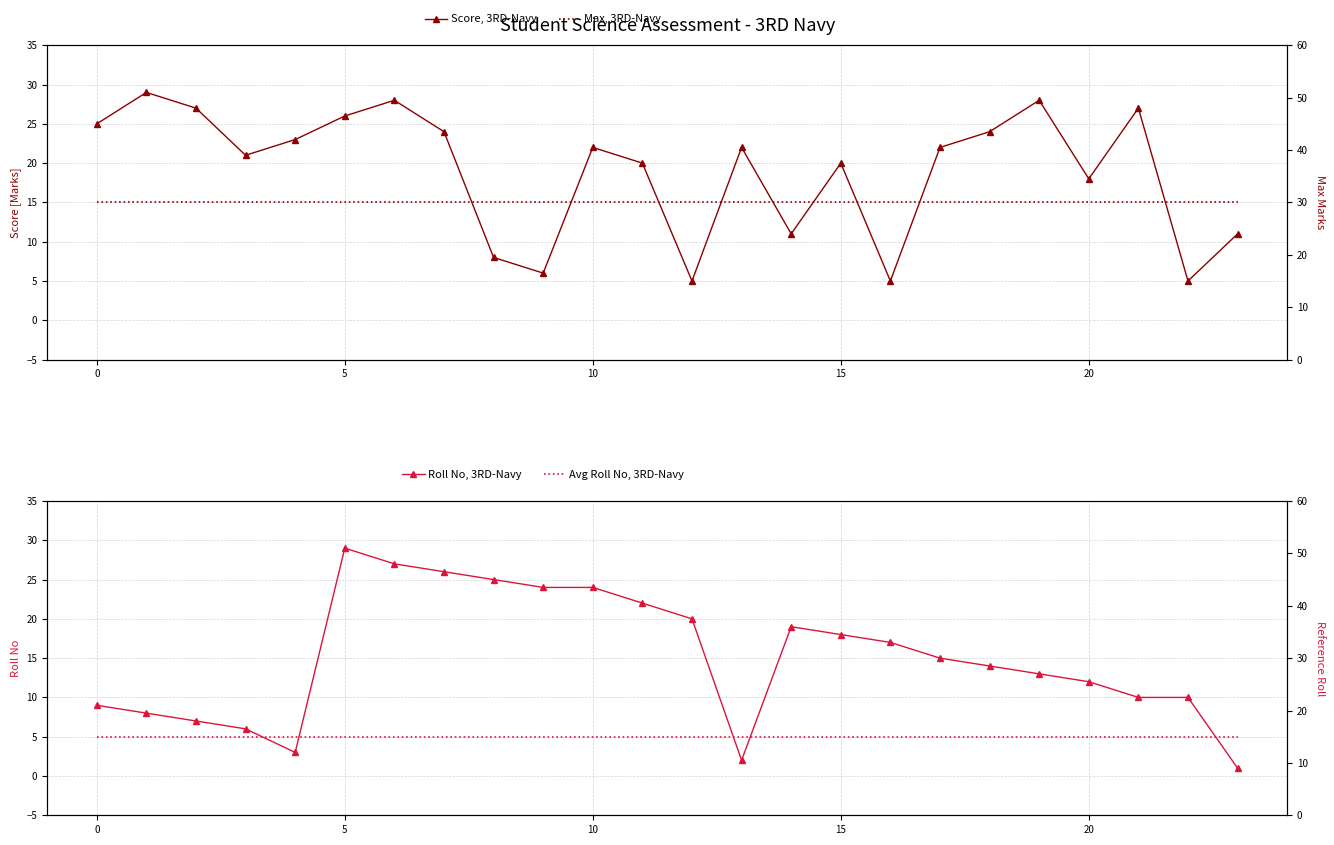

What value does the Roll No, 3RD-Navy series have at 17?

15